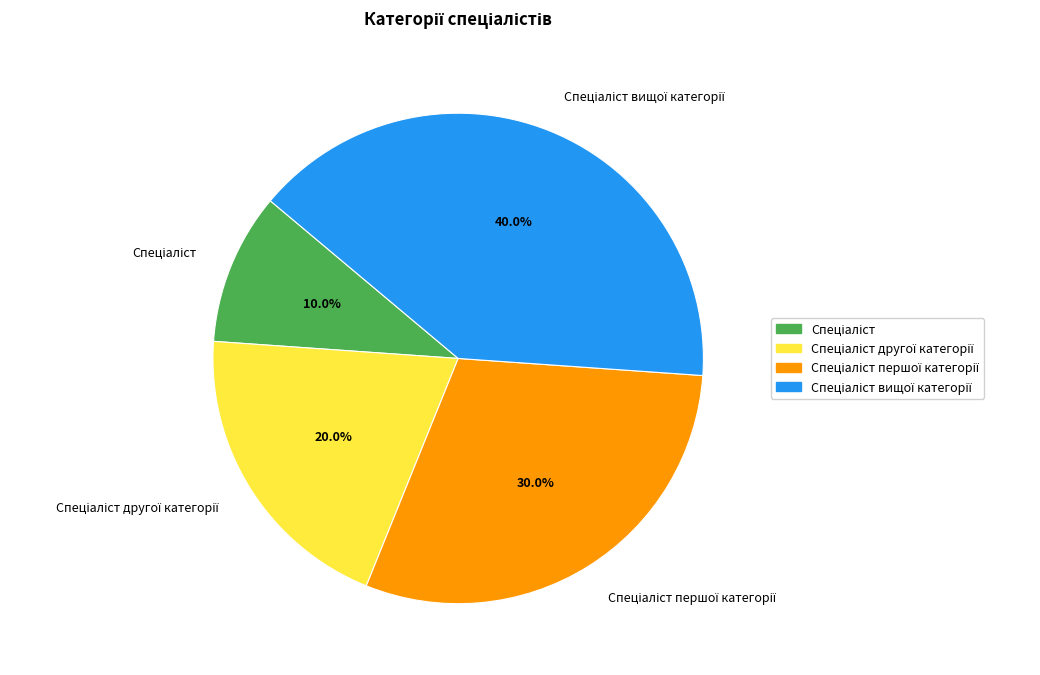

Does any single category account for the majority?

No